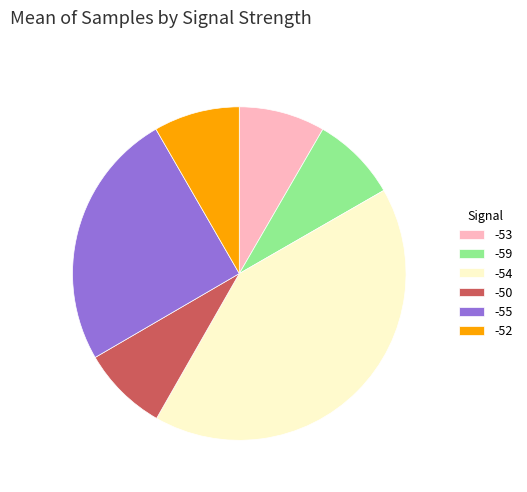

Do -50 and -59 together represent more than half of the pie?

No